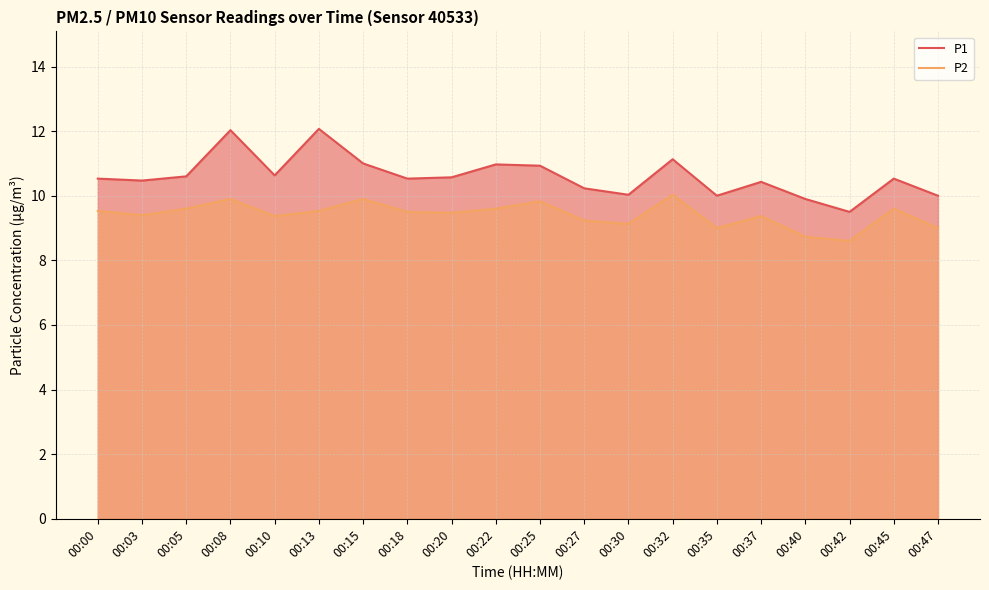

Which series has the largest total across all categories?

P1